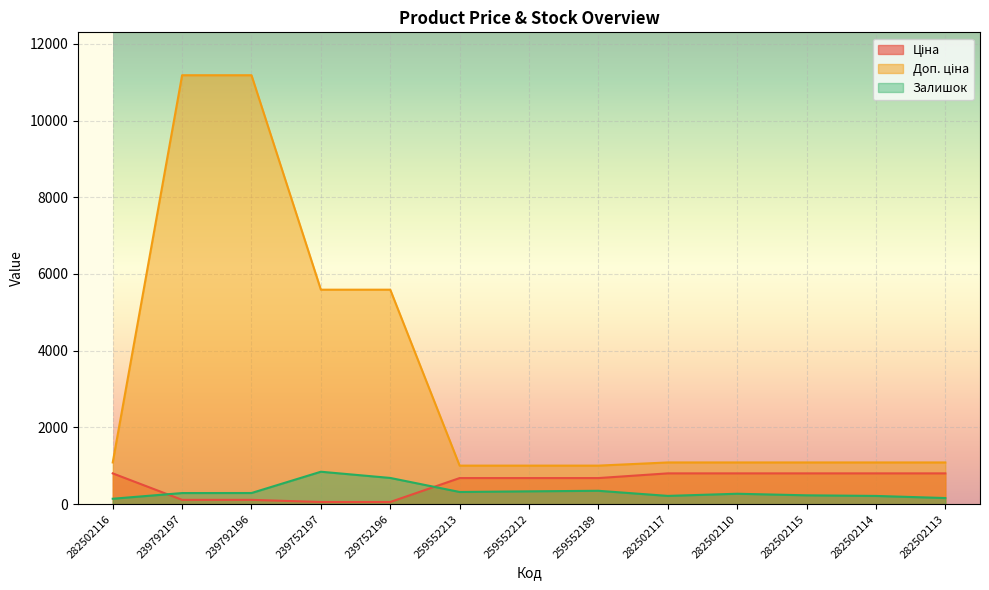

What is the minimum value for Залишок?

141.0